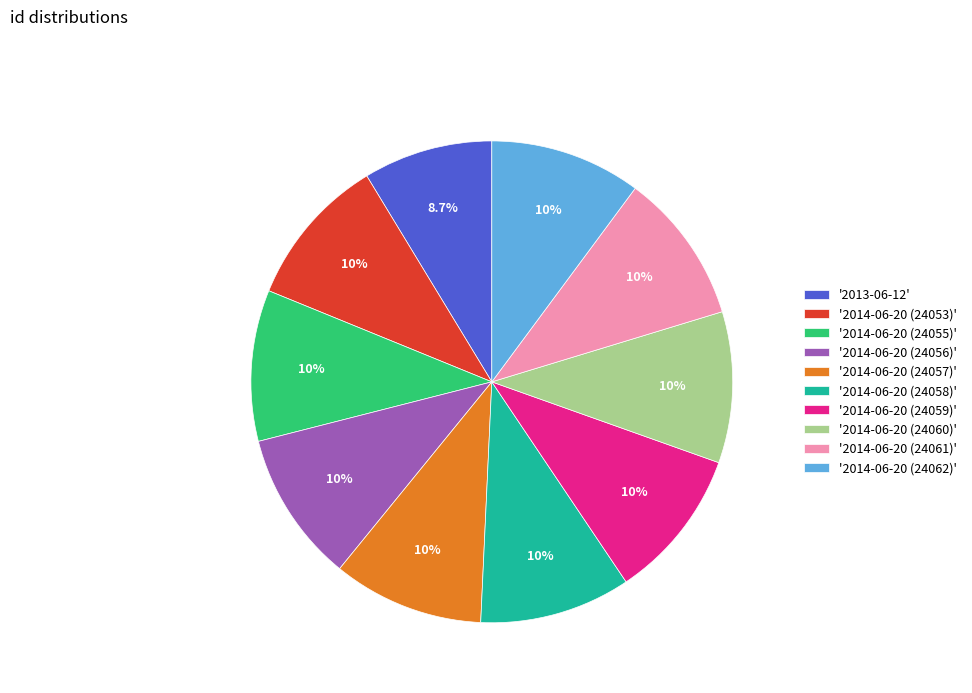

Combined, what portion of the pie is '2014-06-20 (24062)' and '2014-06-20 (24060)'?

20.3%